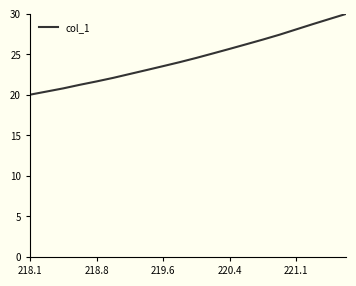

What is the greatest value displayed?

30.0